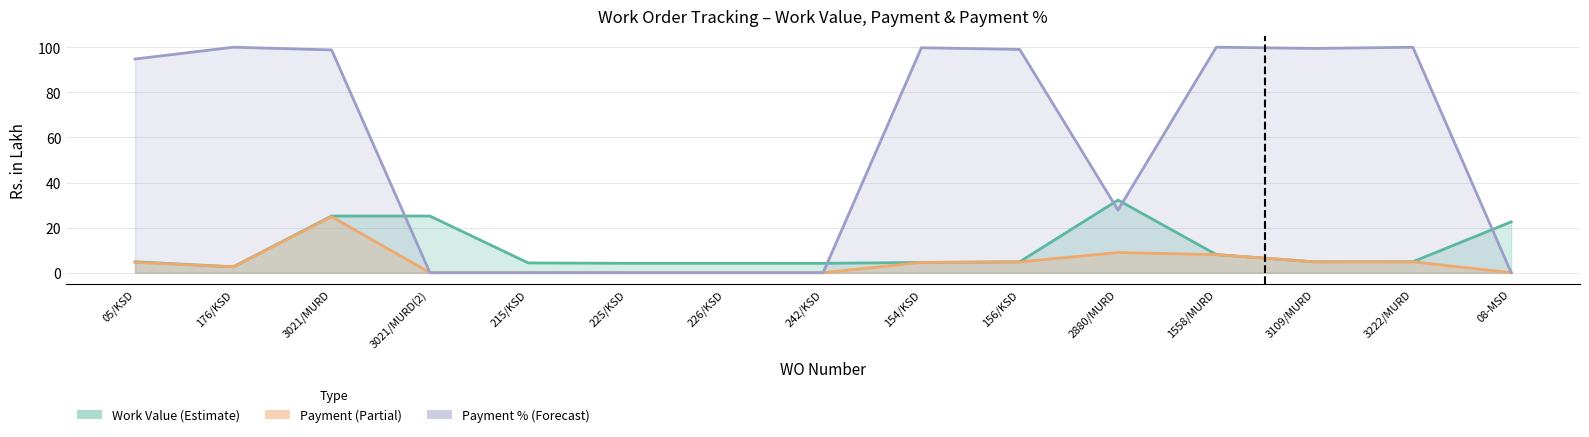

Where do Work Value and Payment % first cross each other?

3021/MURD and 3021/MURD(2)